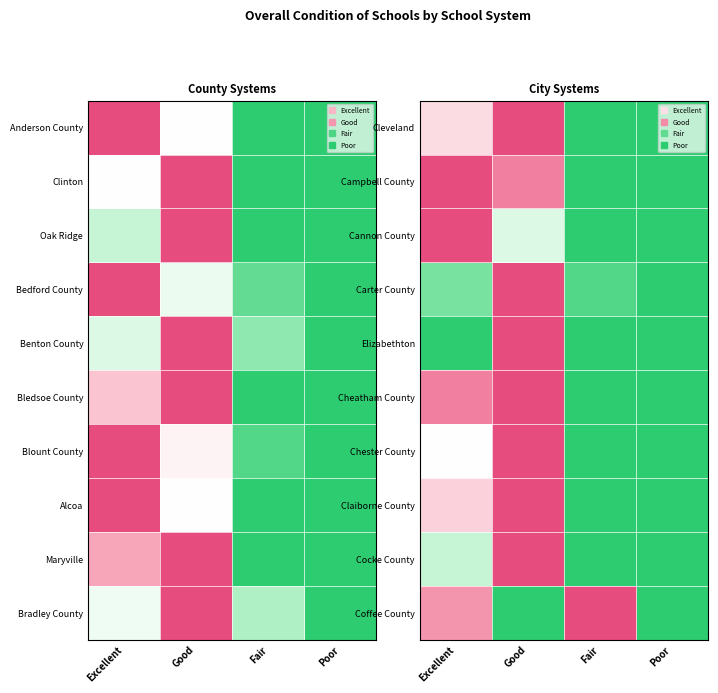

At which label does Carter County reach its peak?

Good